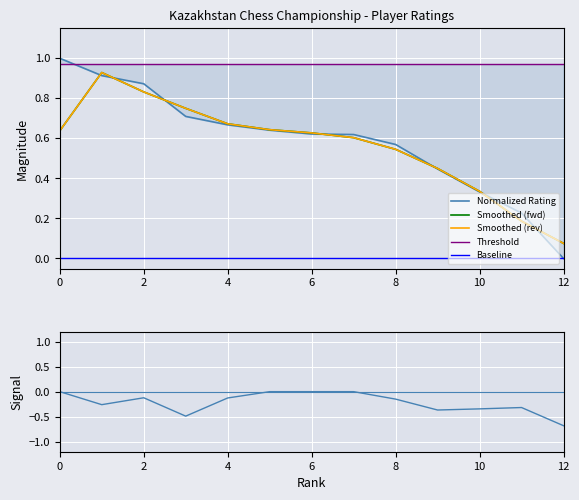

What is the difference between the maximum and minimum values in the Delta Signal series?

0.7